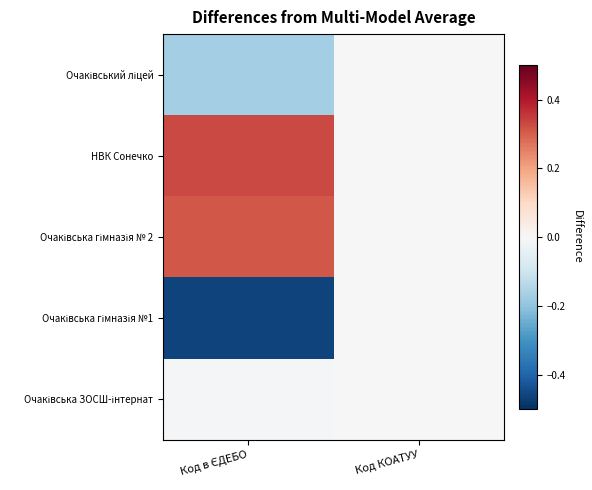

List the series in order of their peak value, highest first.

НВК Сонечко, Очаківська гімназія № 2, Очаківський ліцей, Очаківська гімназія №1, Очаківська ЗОСШ-інтернат